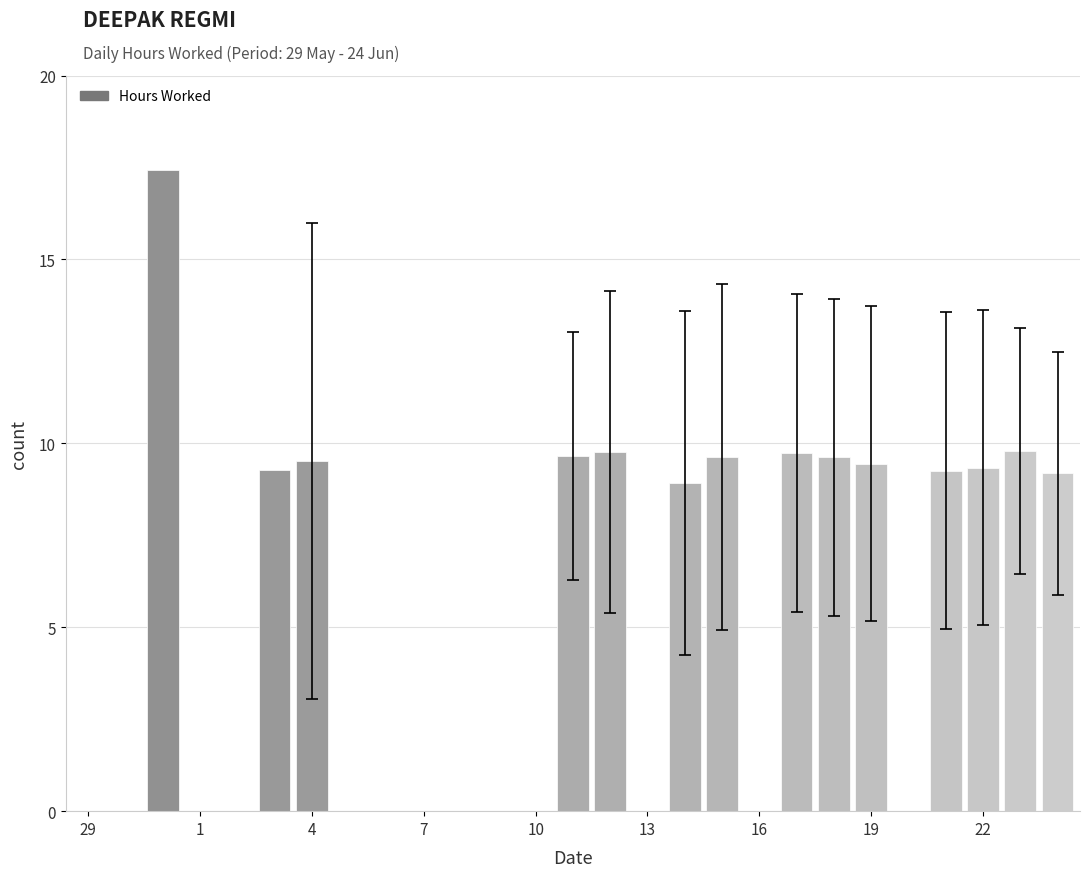

What is the sum of all values?

140.5